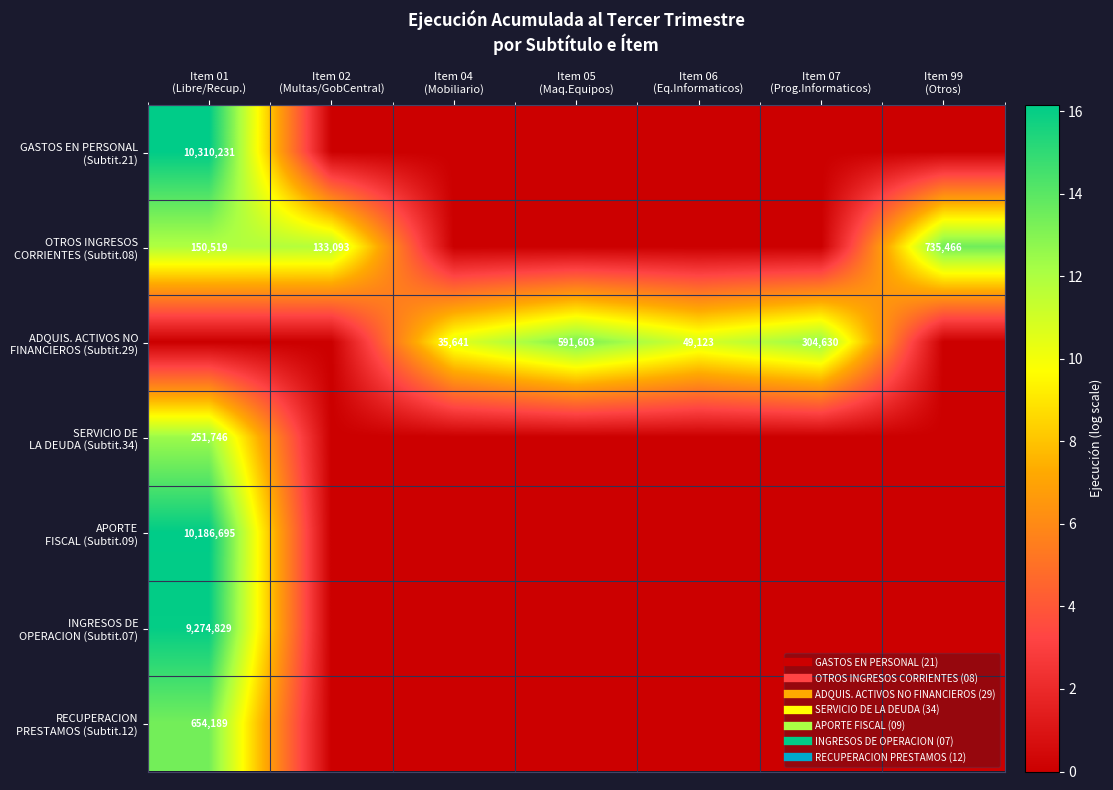

Is the value of OTROS INGRESOS CORRIENTES (Subtit.08) at Item 04 (Mobiliario) greater than the value of INGRESOS DE OPERACION (Subtit.07) at Item 99 (Otros)?

No